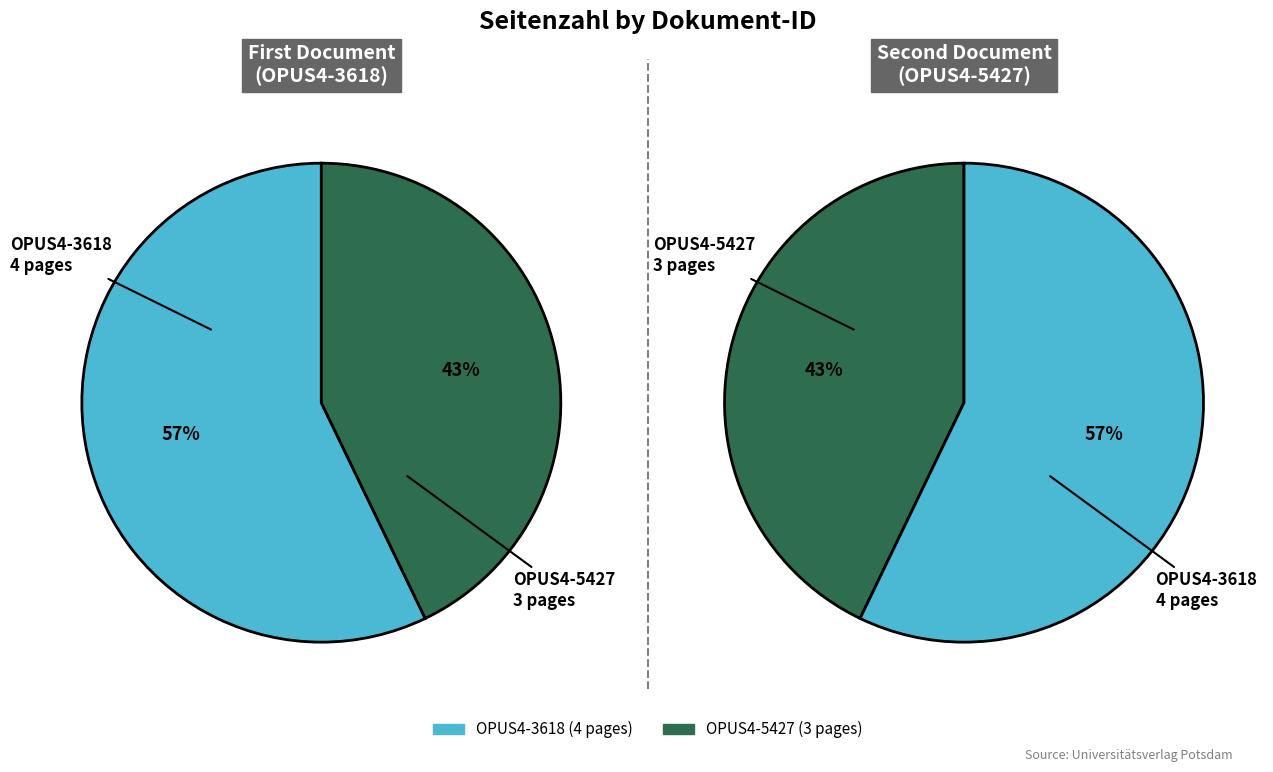

To the nearest percent, what is the difference between the OPUS4-3618 and OPUS4-5427 slice percentages?

14%